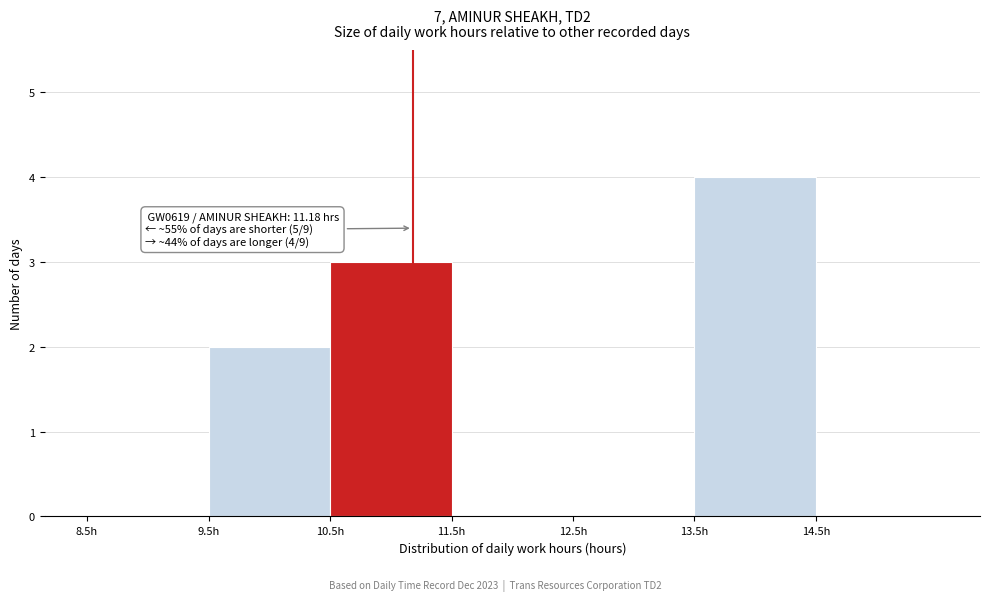

Which range on the x-axis has the tallest bar?

13.5 to 14.5